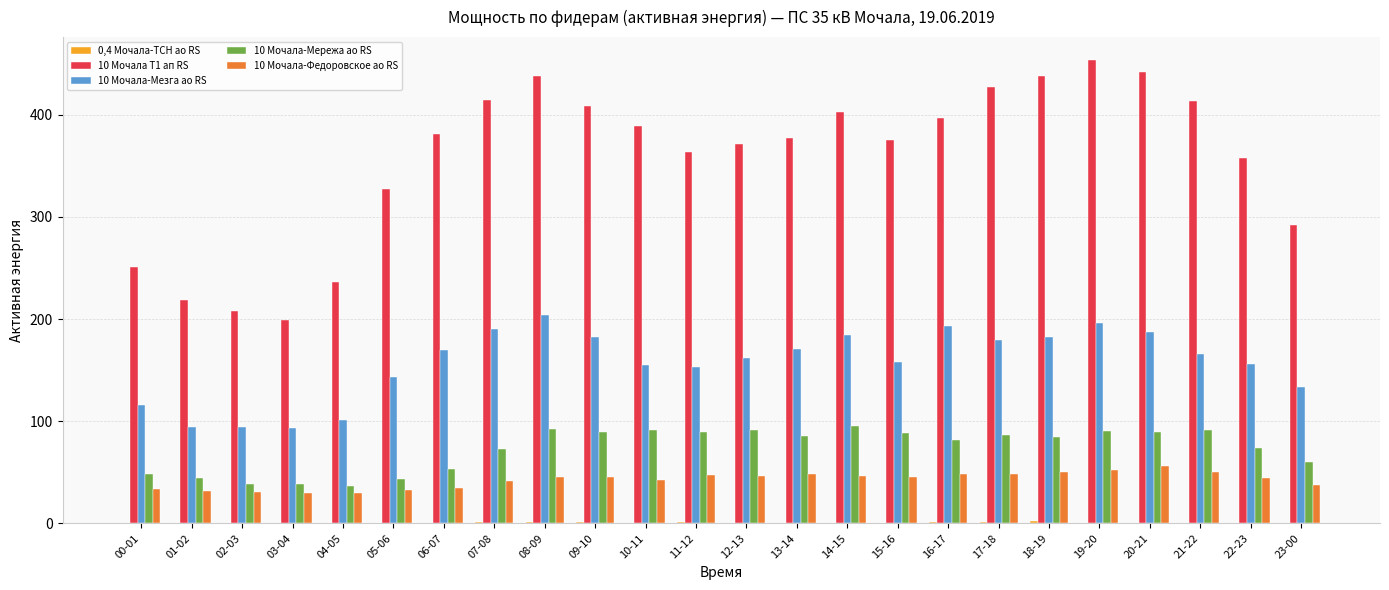

Where does the 10 Мочала Т1 ап RS series first go above 380?

06-07